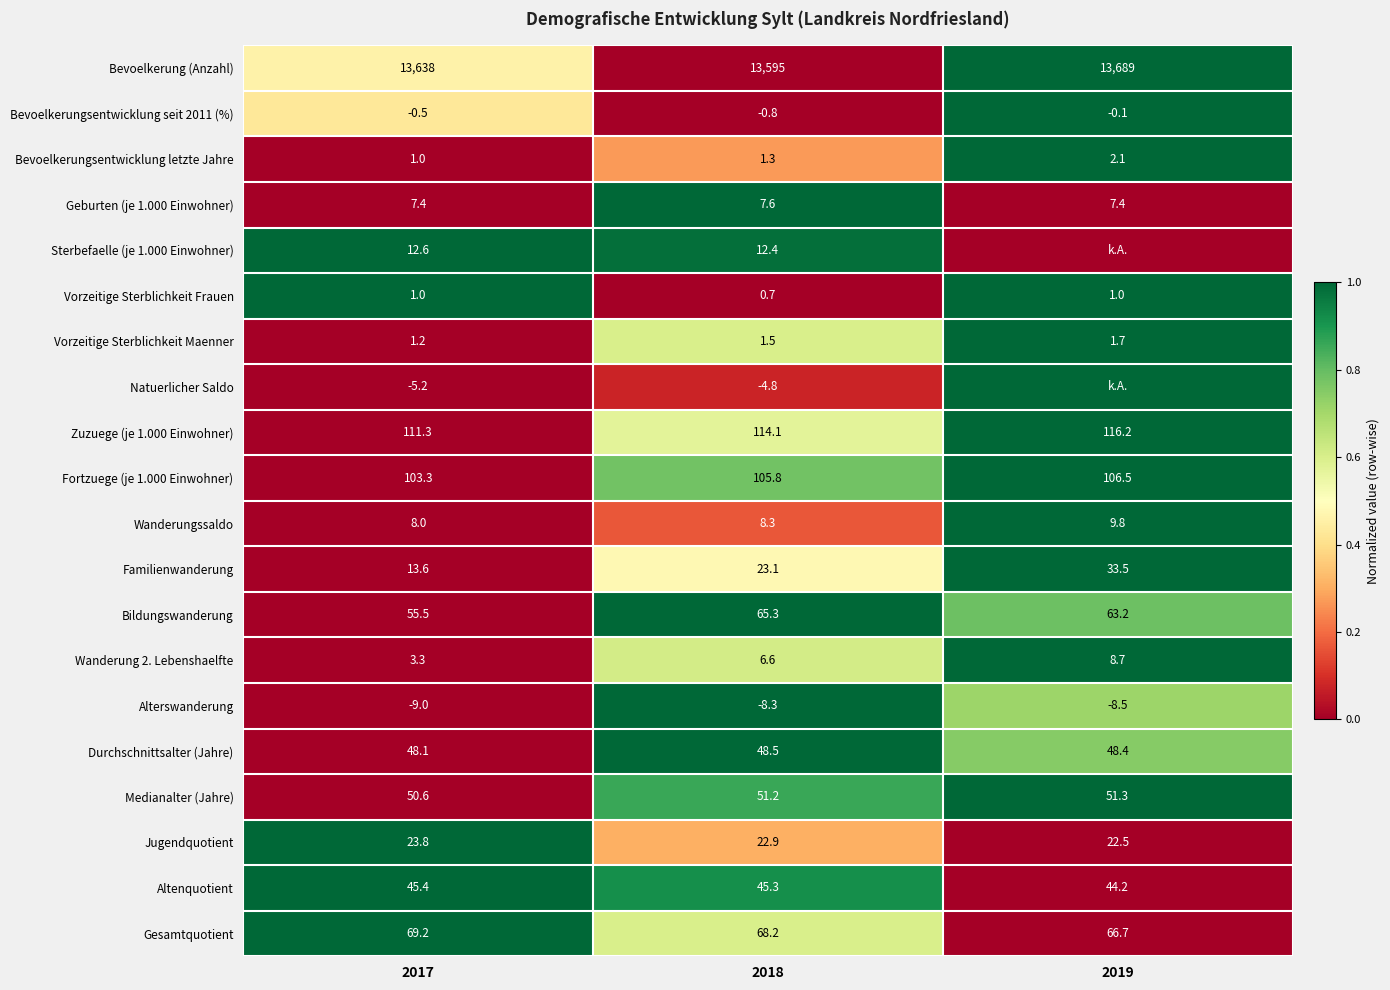

Rank the categories by Zuzuege (je 1.000 Einwohner) value from highest to lowest.

2019, 2018, 2017